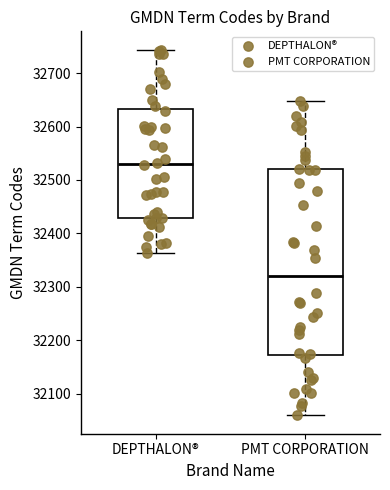

Where is the upper edge of the box for PMT CORPORATION on the y-axis? The values are not printed on the chart, so give them approximately, as read against the axis.

32520